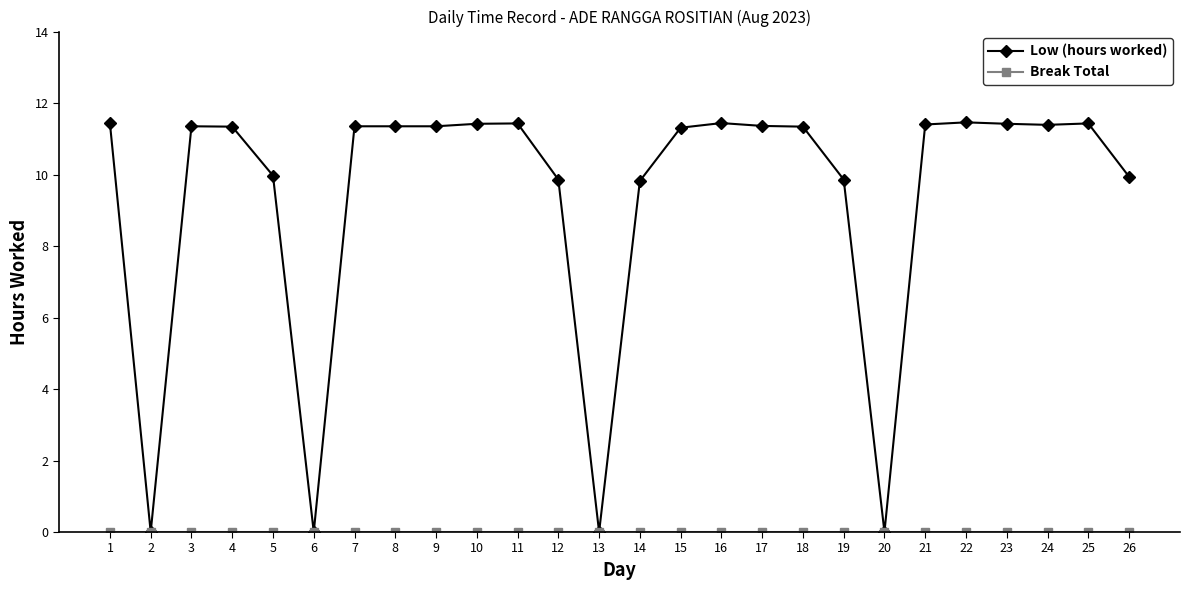

What is the maximum value shown in the chart?

11.5